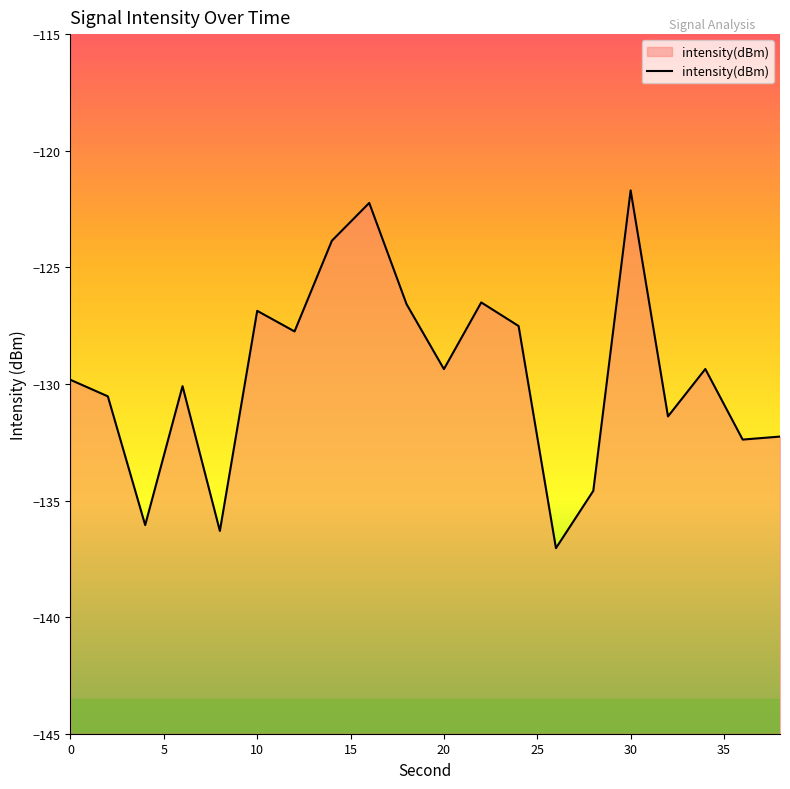

What is the value of the 10th point from the left?

-126.6